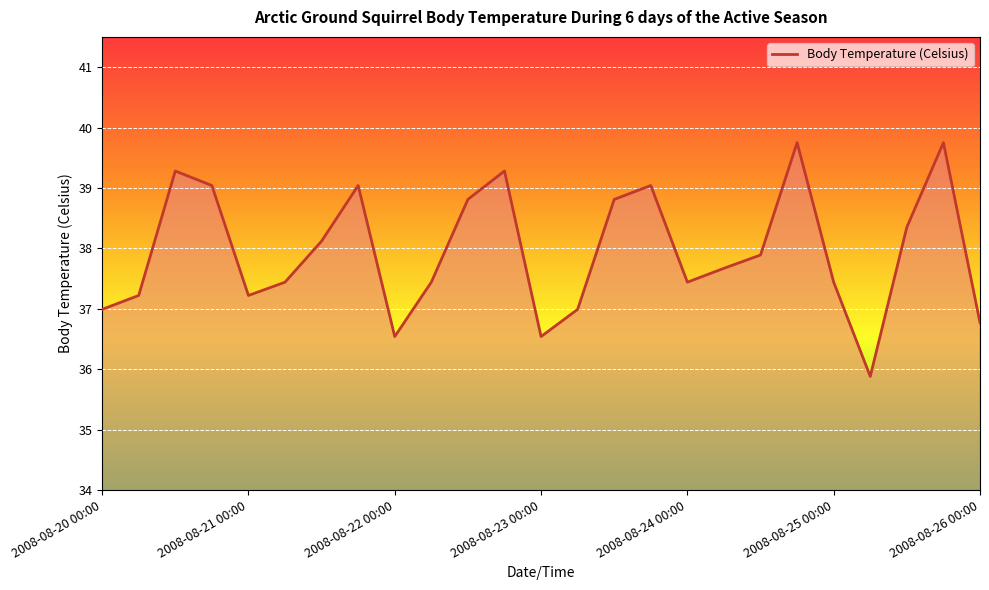

What is the difference between the maximum and minimum values?

3.9